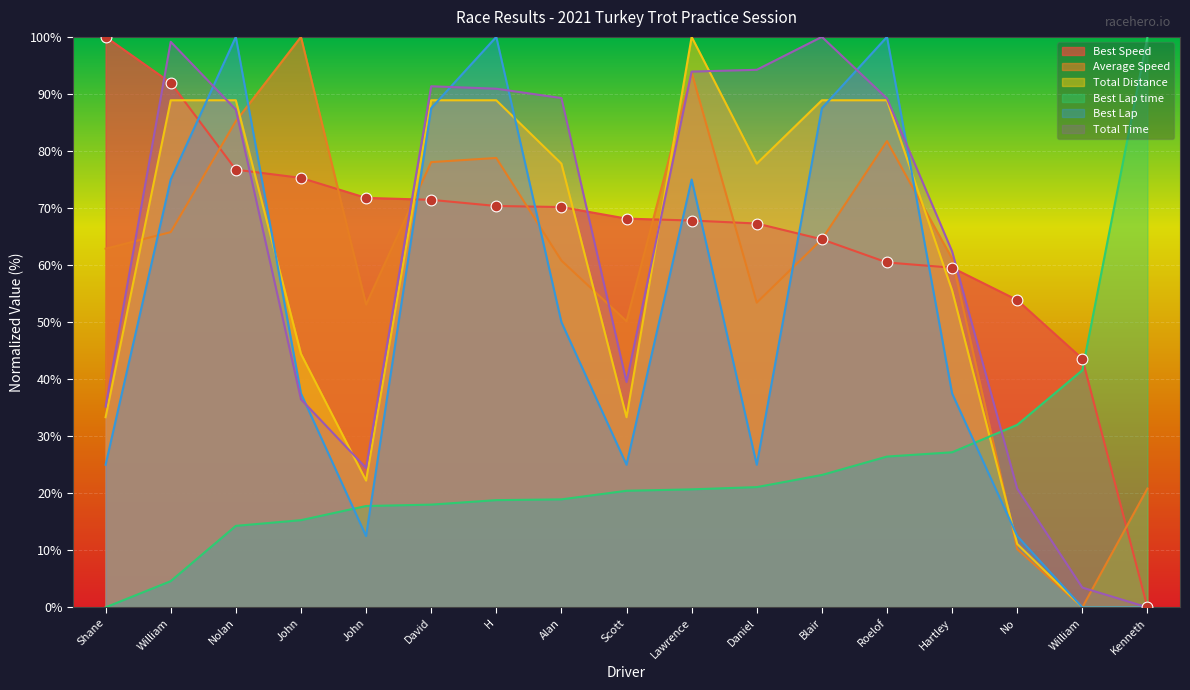

Which series contains the lowest Y value?

Total Time